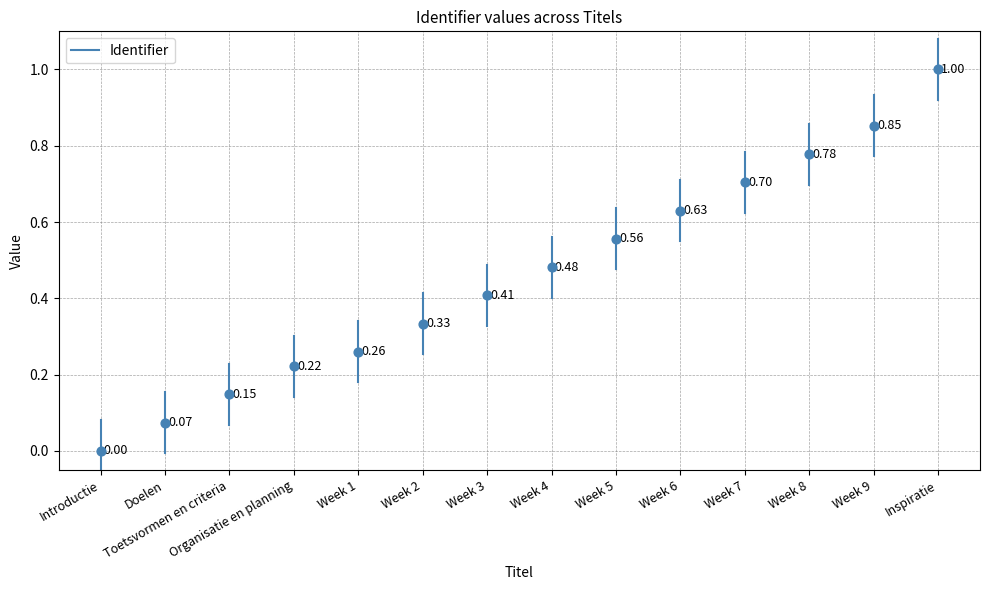

What is the range of Y values (max minus min)?

1.0